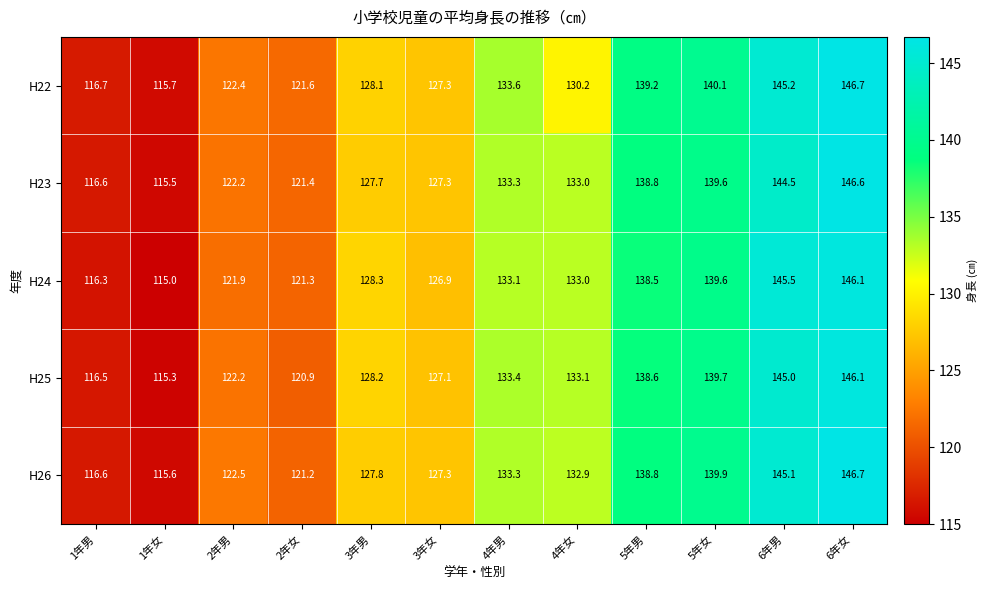

Which series changed the most between 5年女 and 6年男?

H24